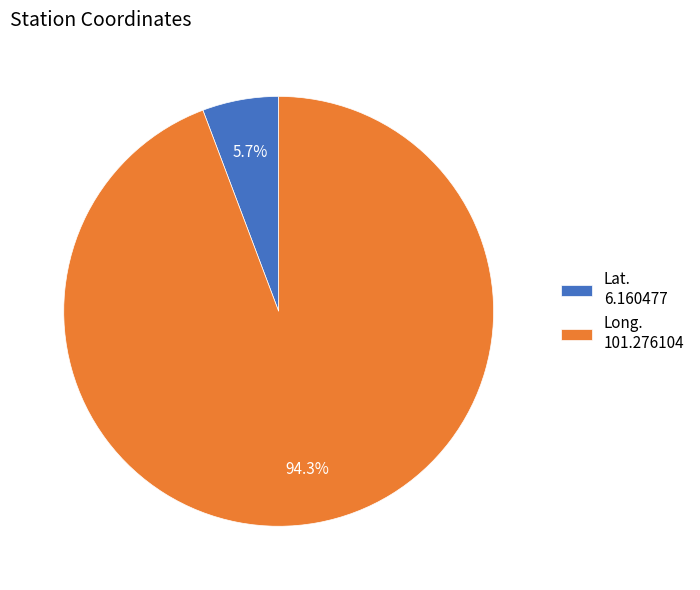

To the nearest percent, what is the difference between the Lat. and Long. slice percentages?

89%